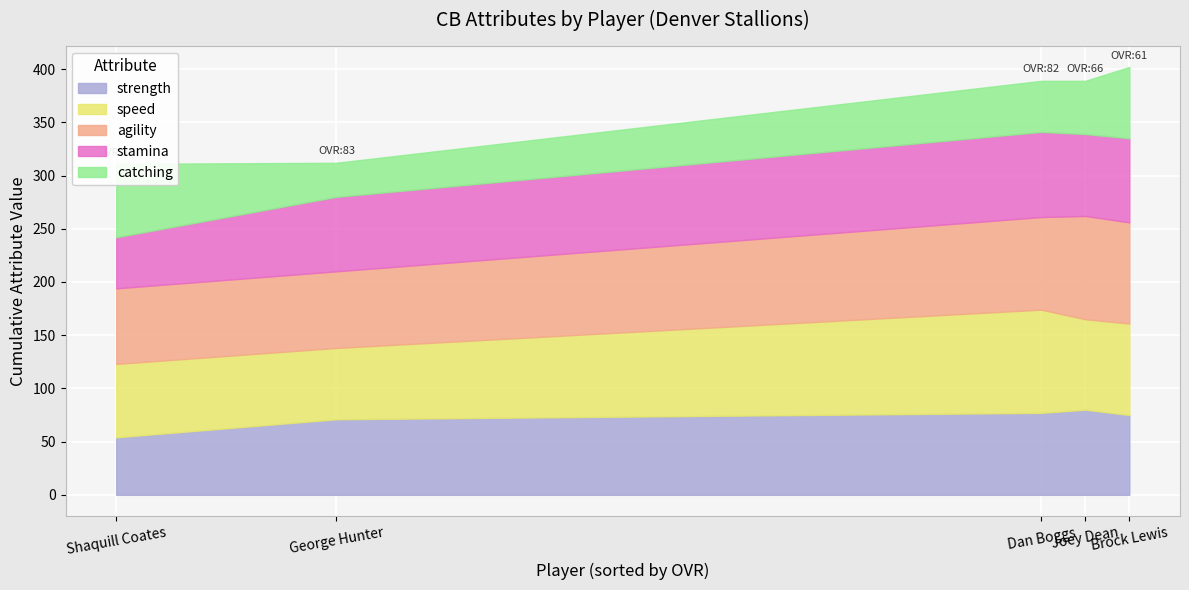

Which series has the largest total across all categories?

agility